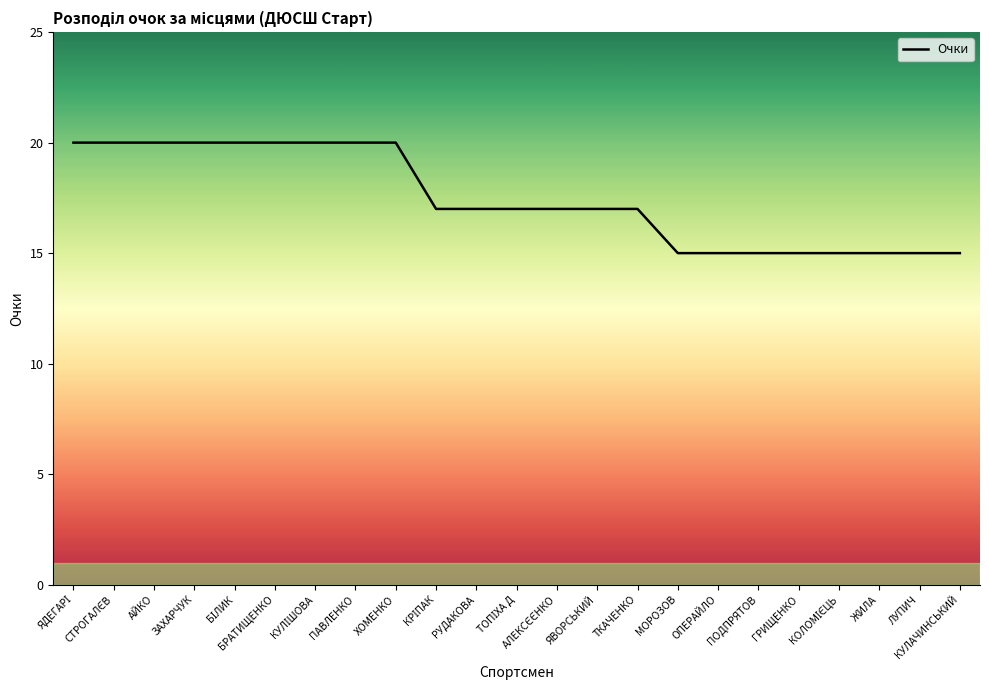

True or false: the data shows 15 at ОПЕРАЙЛО.

True